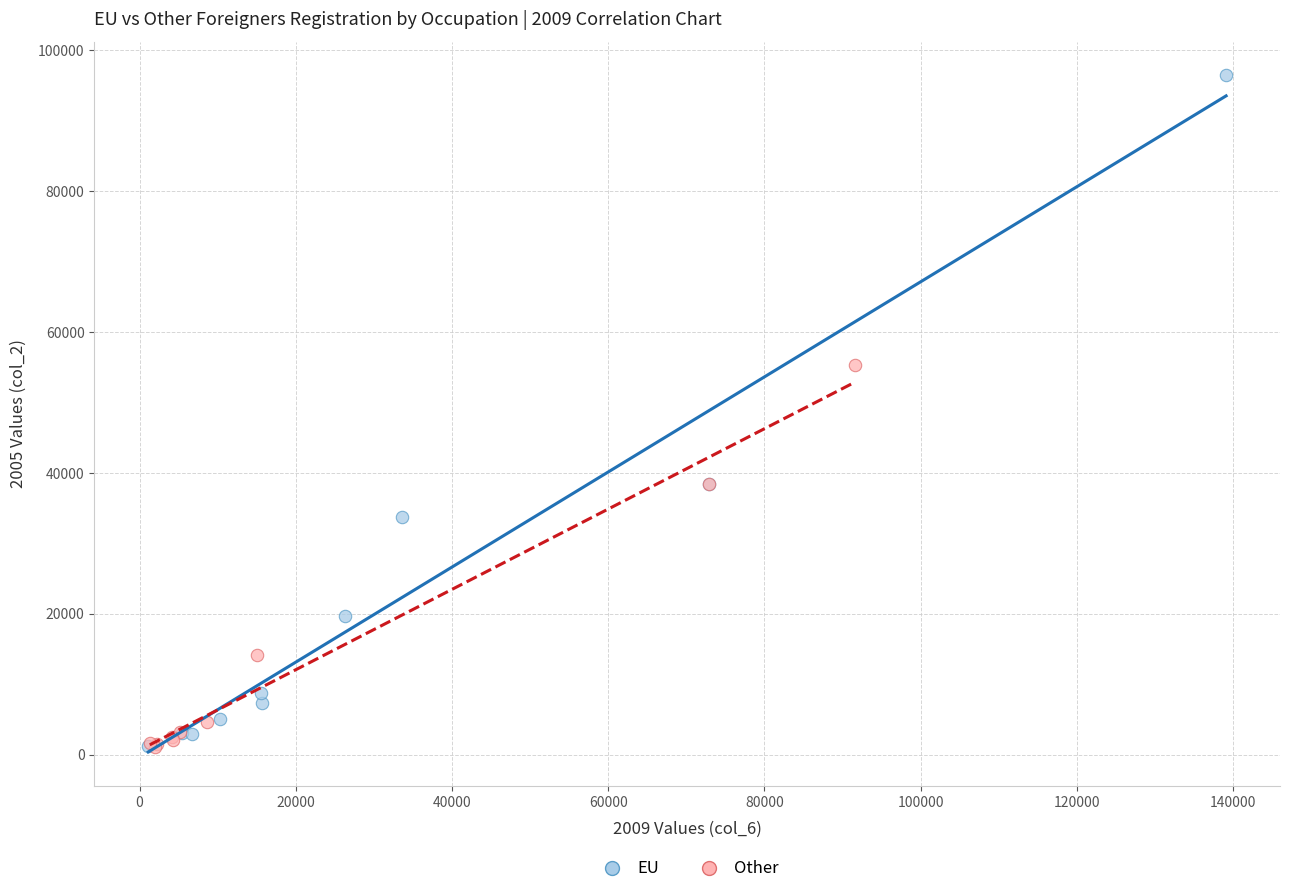

Which series reaches the maximum Y coordinate?

EU